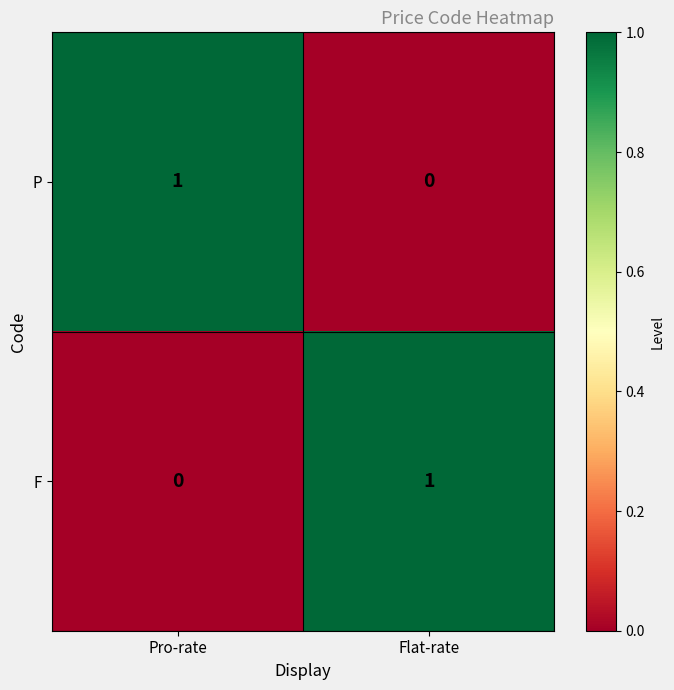

True or false: P has a value of 1 at Pro-rate.

True